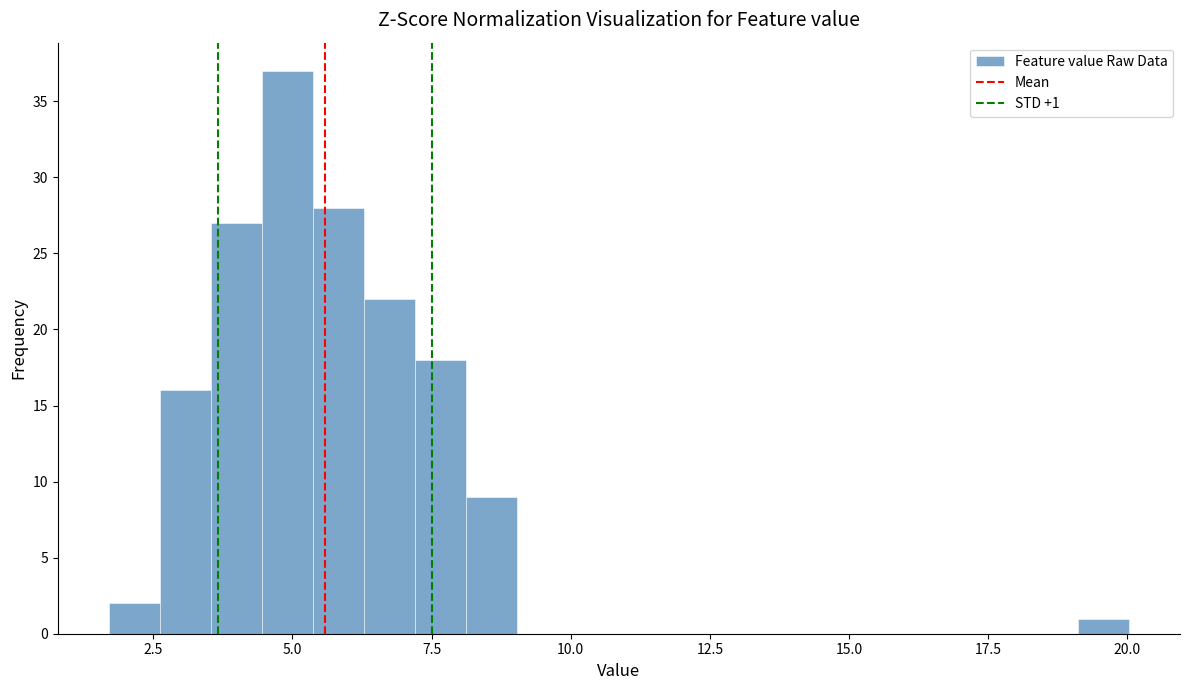

Read against the x-axis, roughly where is the centre of the tallest bar?

5.0